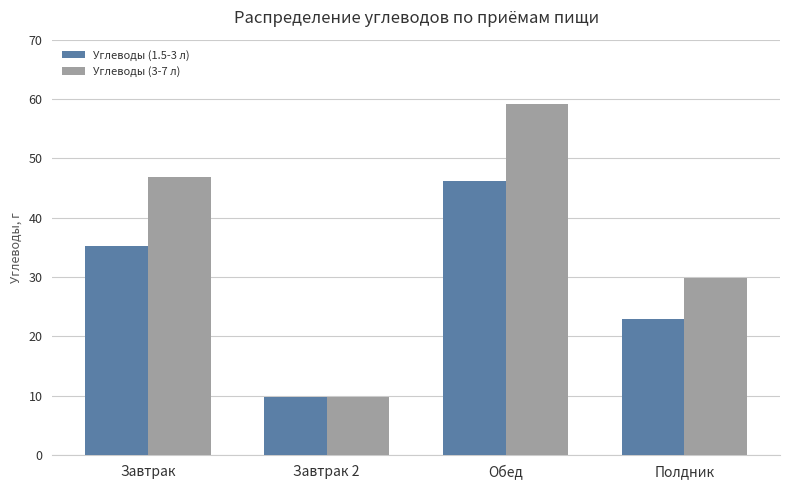

Which series has the widest spread of values?

Углеводы (3-7 л)